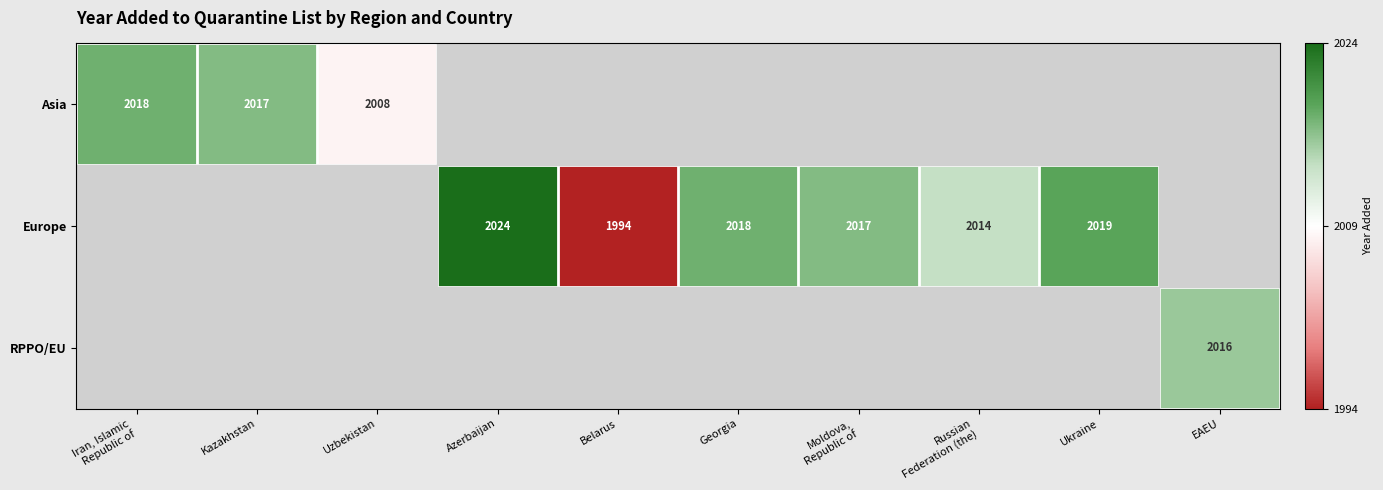

The Europe series shows 2019 at Ukraine. True or false?

True